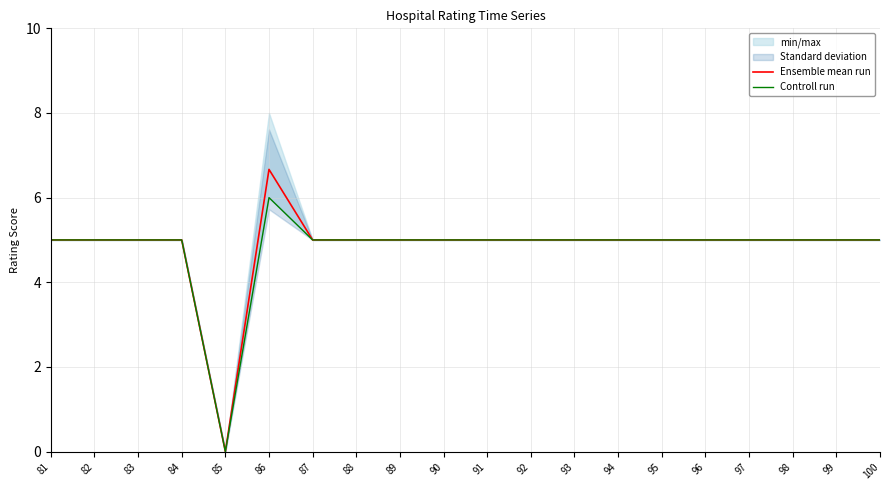

What is the approximate value of Controll run at 90?

5.0